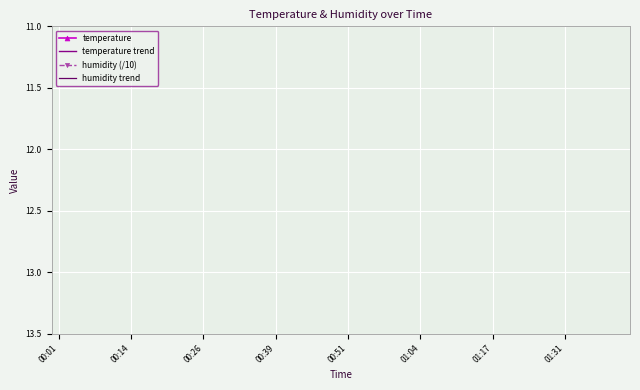

True or false: humidity (/10) and temperature trend cross at least once.

False